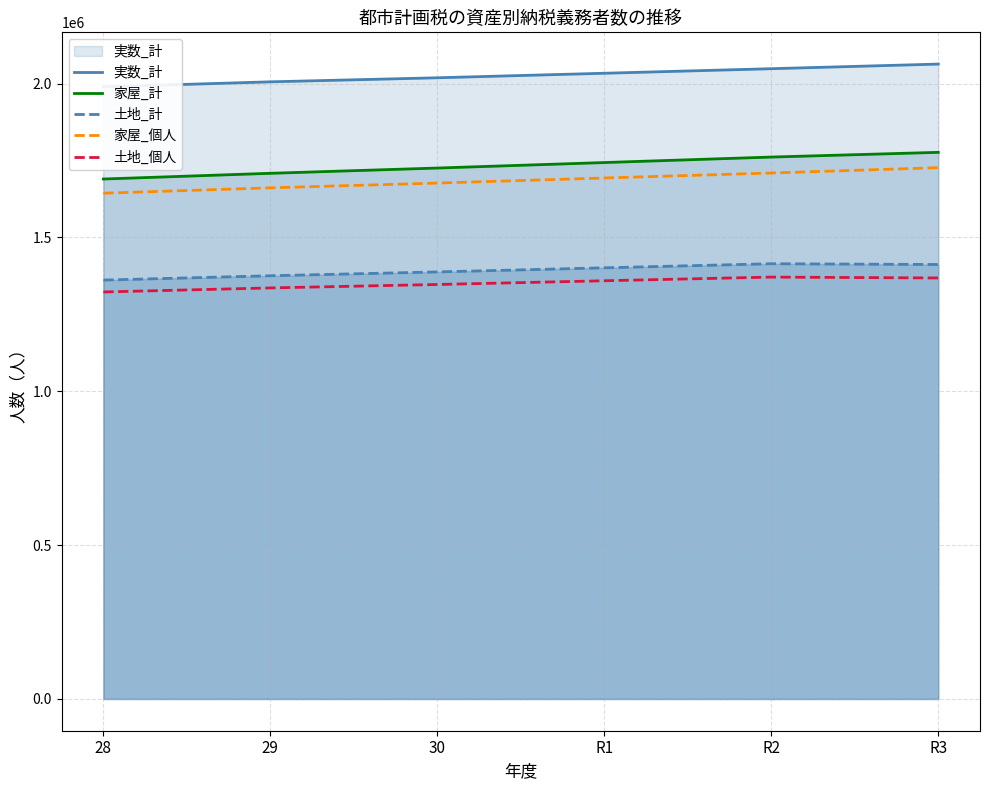

At which label does 土地_計 first exceed 1401269?

R2